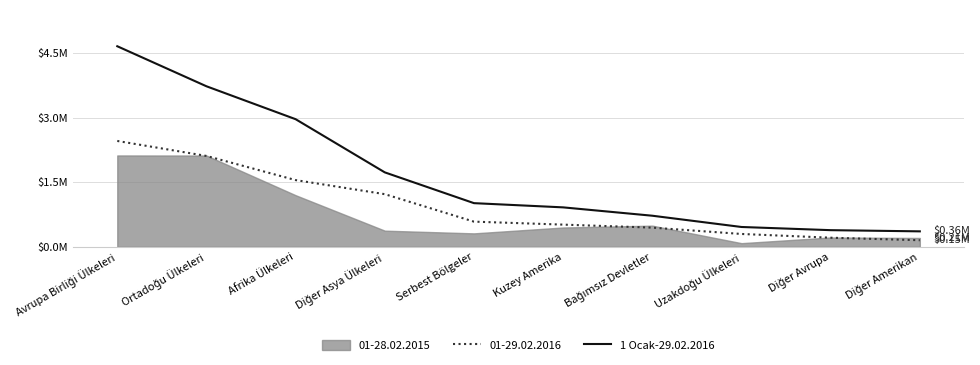

Where does the data first go above 1013907?

Avrupa Birliği Ülkeleri